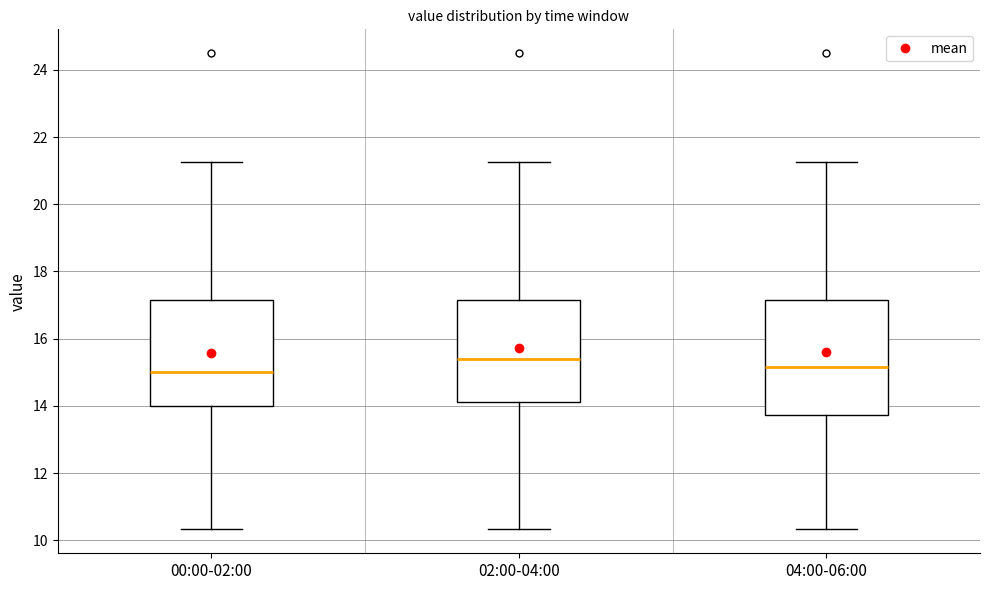

Reading left to right, transcribe this box plot: for each box, give where its median line is, the range the box spans, and where its two whiskers end, as read against the y-axis. The values are not printed on the chart, so give them approximately, as read against the axis.

00:00-02:00: median 15.0, box 14.0 to 17.2, whiskers 10.4 to 21.2
02:00-04:00: median 15.4, box 14.2 to 17.2, whiskers 10.4 to 21.2
04:00-06:00: median 15.2, box 13.8 to 17.2, whiskers 10.4 to 21.2